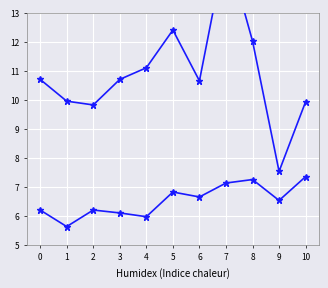

What is the difference between the highest and lowest values at 7?

8.2